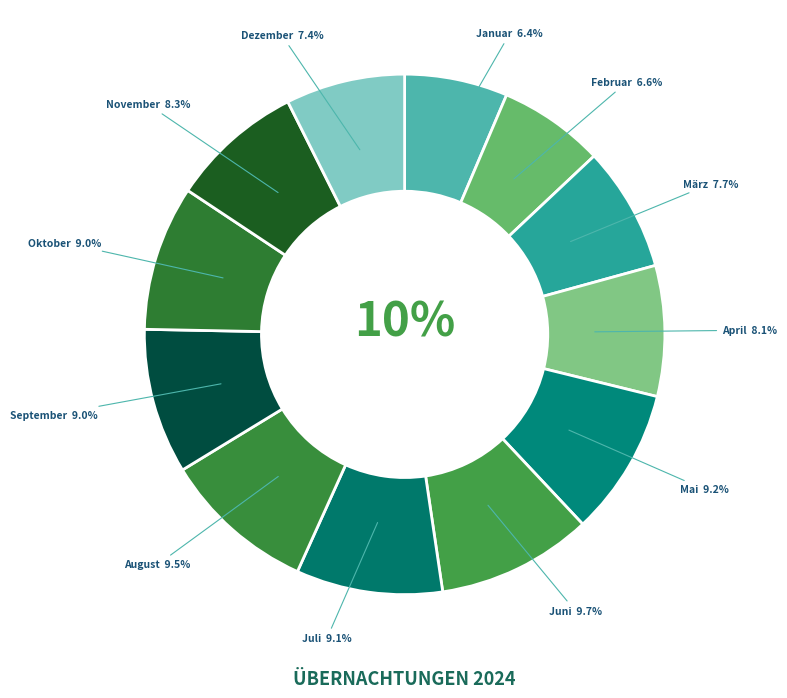

Does any single category account for the majority?

No